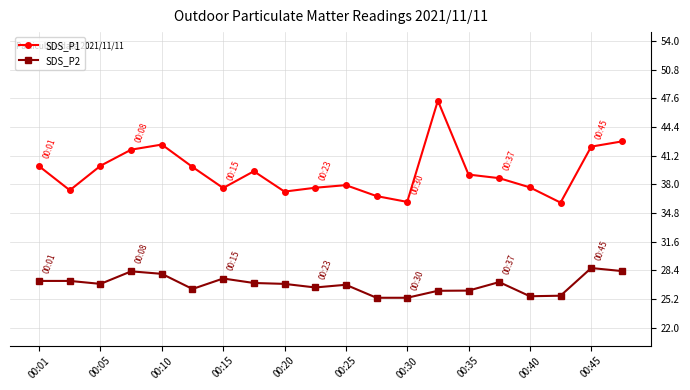

Count the number of data series in this chart.

2